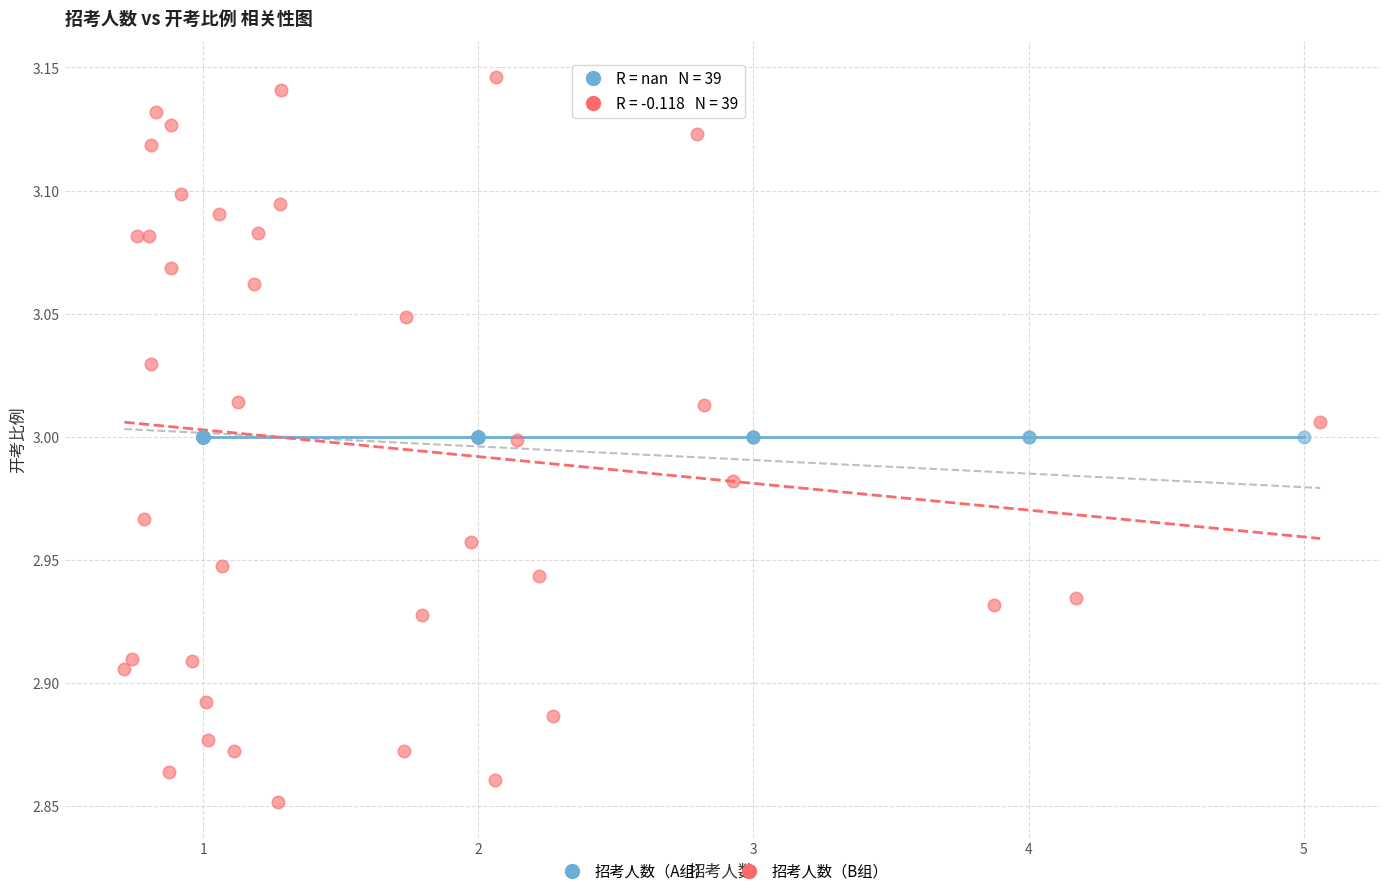

Which series reaches the maximum Y coordinate?

招考人数（B组）